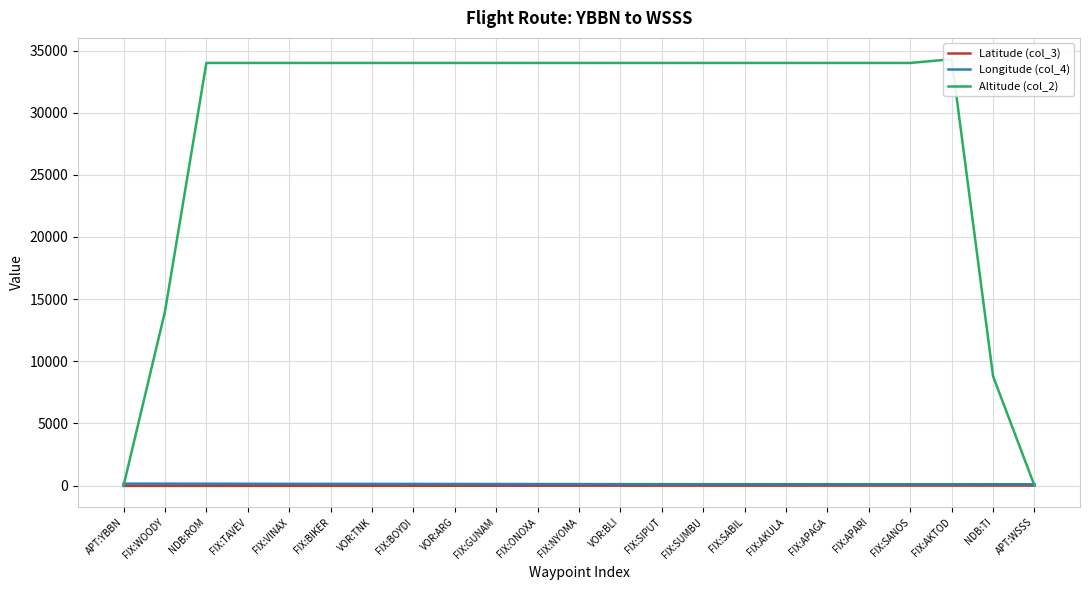

Where is Longitude (col_4) nearest to the value 128?

VOR:ARG